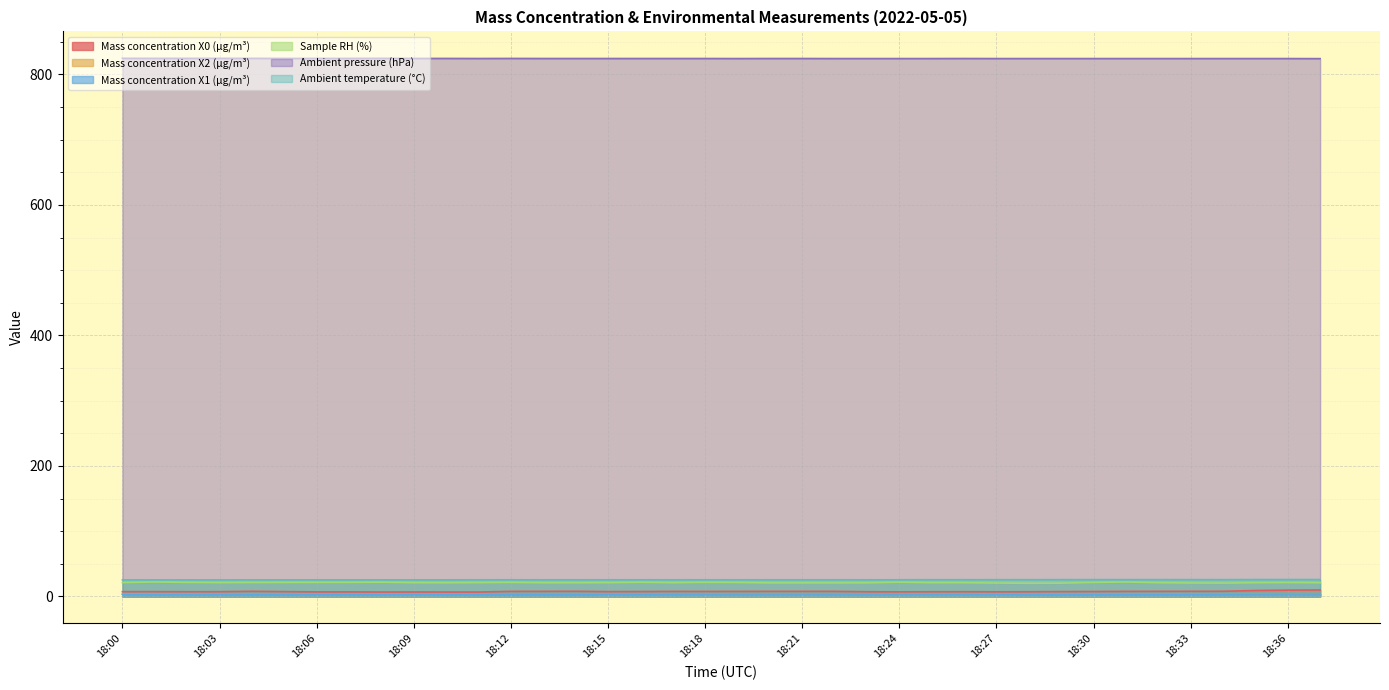

Reading left to right, extract all data points from this chart.

Mass concentration X0 (μg/m³): 18:00=7.4	18:01=7.4	18:02=7.3	18:03=7.3	18:04=7.9	18:05=7.4	18:06=7.0	18:07=7.0	18:08=6.8	18:09=6.9	18:10=6.8	18:11=6.8	18:12=7.8	18:13=7.8	18:14=7.9	18:15=7.4	18:16=7.5	18:17=7.7	18:18=7.7	18:19=7.7	18:20=7.8	18:21=7.8	18:22=7.8	18:23=7.3	18:24=7.1	18:25=7.2	18:26=7.3	18:27=7.2	18:28=7.2	18:29=7.5	18:30=7.6	18:31=7.8	18:32=7.8	18:33=7.9	18:34=7.9	18:35=9.1	18:36=9.7	18:37=10.0
Mass concentration X2 (μg/m³): 18:00=3.6	18:01=3.7	18:02=3.7	18:03=3.7	18:04=3.7	18:05=3.8	18:06=3.8	18:07=3.8	18:08=3.8	18:09=3.8	18:10=3.8	18:11=3.8	18:12=3.8	18:13=3.9	18:14=3.9	18:15=3.9	18:16=4.0	18:17=4.0	18:18=4.0	18:19=4.1	18:20=4.1	18:21=4.1	18:22=4.1	18:23=4.1	18:24=4.1	18:25=4.1	18:26=4.1	18:27=4.0	18:28=4.0	18:29=4.0	18:30=3.9	18:31=4.0	18:32=4.0	18:33=4.0	18:34=4.1	18:35=4.1	18:36=4.1	18:37=4.2
Mass concentration X1 (μg/m³): 18:00=3.2	18:01=3.3	18:02=3.3	18:03=3.3	18:04=3.4	18:05=3.4	18:06=3.4	18:07=3.4	18:08=3.4	18:09=3.5	18:10=3.5	18:11=3.5	18:12=3.5	18:13=3.5	18:14=3.5	18:15=3.5	18:16=3.5	18:17=3.6	18:18=3.6	18:19=3.6	18:20=3.6	18:21=3.6	18:22=3.6	18:23=3.6	18:24=3.6	18:25=3.6	18:26=3.6	18:27=3.5	18:28=3.5	18:29=3.5	18:30=3.5	18:31=3.5	18:32=3.5	18:33=3.5	18:34=3.6	18:35=3.6	18:36=3.7	18:37=3.7
Sample RH (%): 18:00=21.2	18:01=22.2	18:02=21.5	18:03=21.2	18:04=21.3	18:05=21.4	18:06=21.5	18:07=21.5	18:08=21.8	18:09=21.1	18:10=21.0	18:11=21.2	18:12=21.5	18:13=21.0	18:14=21.0	18:15=21.1	18:16=21.7	18:17=21.1	18:18=21.6	18:19=21.4	18:20=20.8	18:21=20.8	18:22=20.8	18:23=20.9	18:24=21.8	18:25=21.1	18:26=21.1	18:27=20.6	18:28=20.2	18:29=20.4	18:30=21.5	18:31=22.2	18:32=21.1	18:33=20.7	18:34=20.5	18:35=21.1	18:36=21.3	18:37=21.0
Ambient pressure (hPa): 18:00=824.7	18:01=824.6	18:02=824.6	18:03=824.6	18:04=824.6	18:05=824.5	18:06=824.5	18:07=824.5	18:08=824.6	18:09=824.5	18:10=824.5	18:11=824.4	18:12=824.5	18:13=824.4	18:14=824.4	18:15=824.4	18:16=824.4	18:17=824.4	18:18=824.4	18:19=824.3	18:20=824.4	18:21=824.4	18:22=824.3	18:23=824.3	18:24=824.3	18:25=824.3	18:26=824.4	18:27=824.3	18:28=824.3	18:29=824.3	18:30=824.3	18:31=824.3	18:32=824.3	18:33=824.3	18:34=824.3	18:35=824.3	18:36=824.3	18:37=824.2
Ambient temperature (°C): 18:00=25.4	18:01=25.4	18:02=25.4	18:03=25.4	18:04=25.5	18:05=25.5	18:06=25.5	18:07=25.5	18:08=25.5	18:09=25.5	18:10=25.5	18:11=25.6	18:12=25.6	18:13=25.6	18:14=25.6	18:15=25.6	18:16=25.6	18:17=25.6	18:18=25.6	18:19=25.6	18:20=25.6	18:21=25.6	18:22=25.6	18:23=25.6	18:24=25.6	18:25=25.7	18:26=25.7	18:27=25.7	18:28=25.7	18:29=25.8	18:30=25.8	18:31=25.8	18:32=25.8	18:33=25.8	18:34=25.8	18:35=25.9	18:36=25.9	18:37=25.9